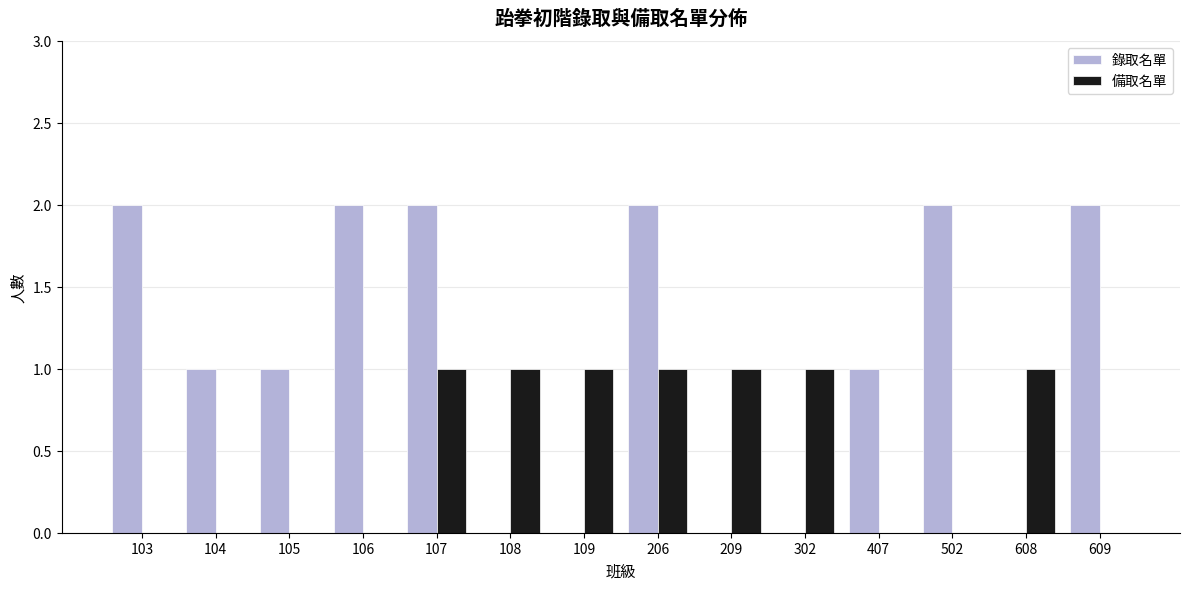

The value of 備取名單 at 107 is 0. True or false?

False